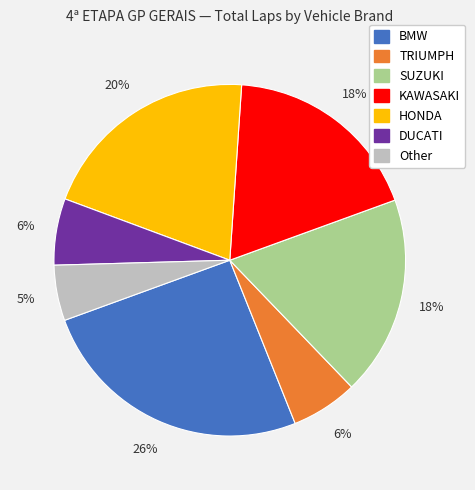

What percentage is the KAWASAKI slice, to the nearest percent?

18%